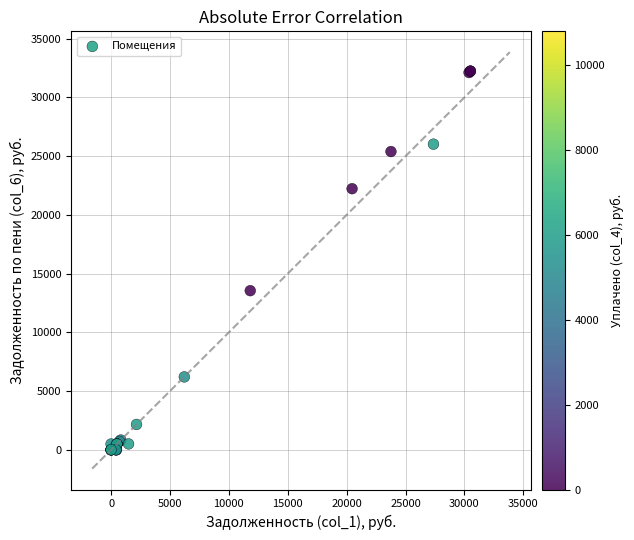

What Y value in the scatter plot is closest to 16121?

13545.7